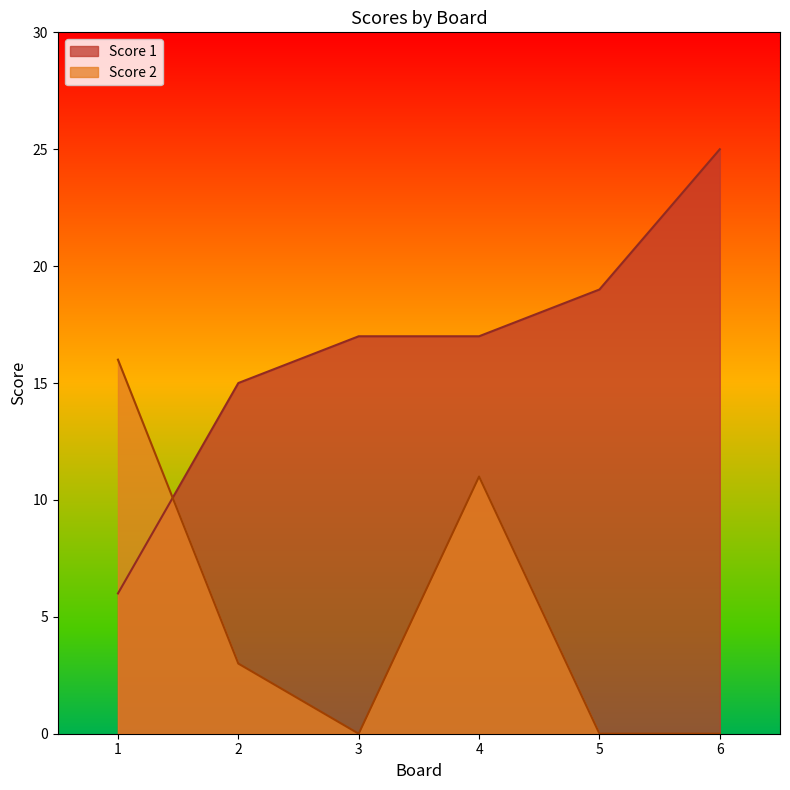

Which series has the largest total across all categories?

Score 1